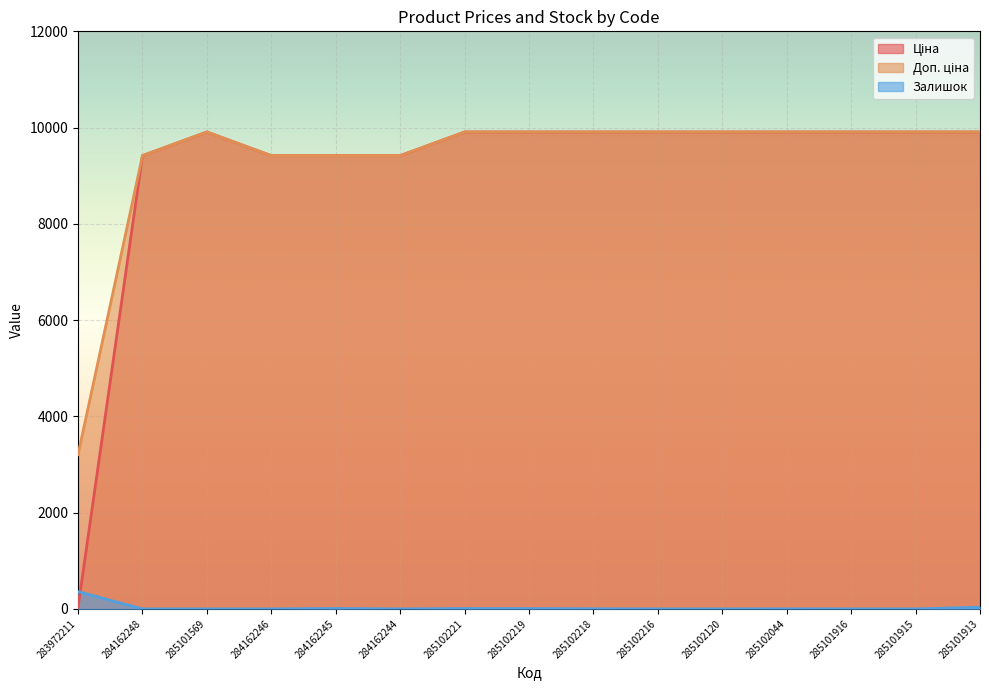

Is it true that Ціна equals 10.8 at 283972211?

False